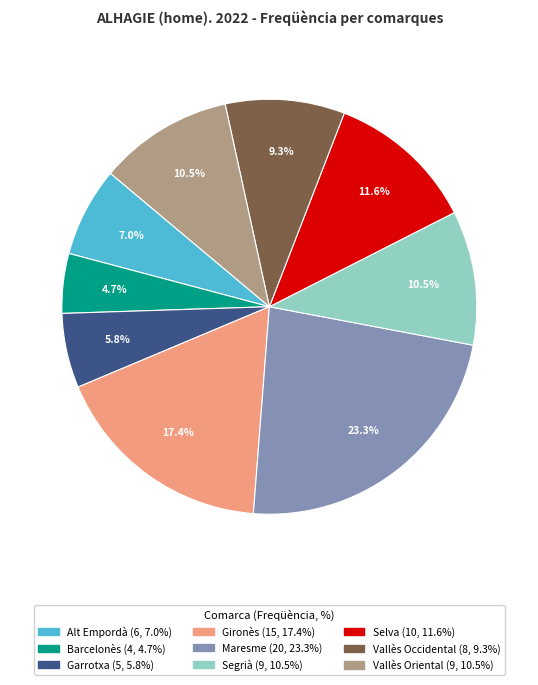

Which slice is the smallest?

Barcelonès